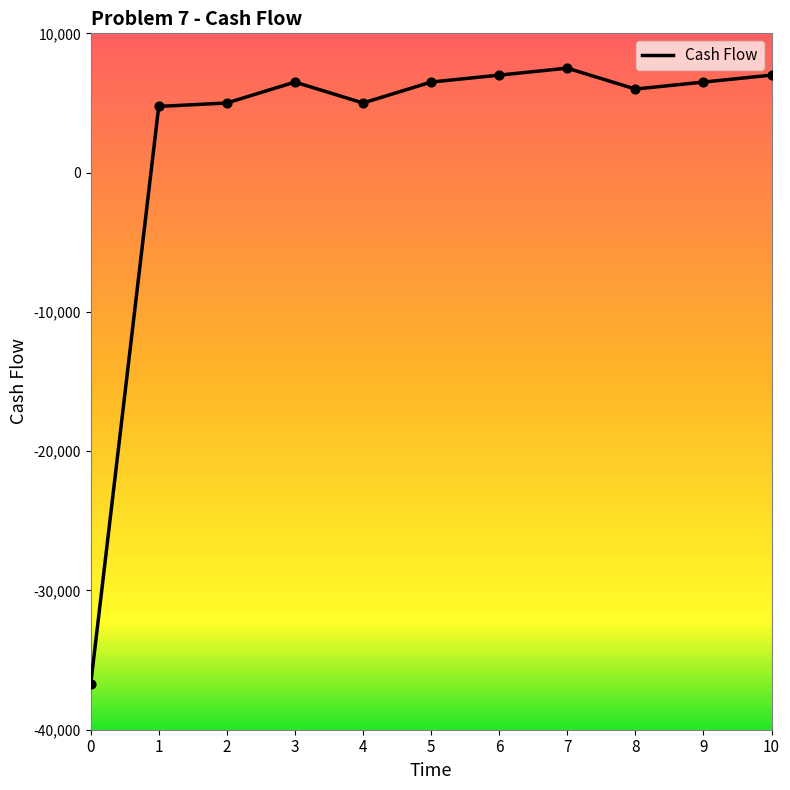

What is the change in value from 2 to 3?

+1500